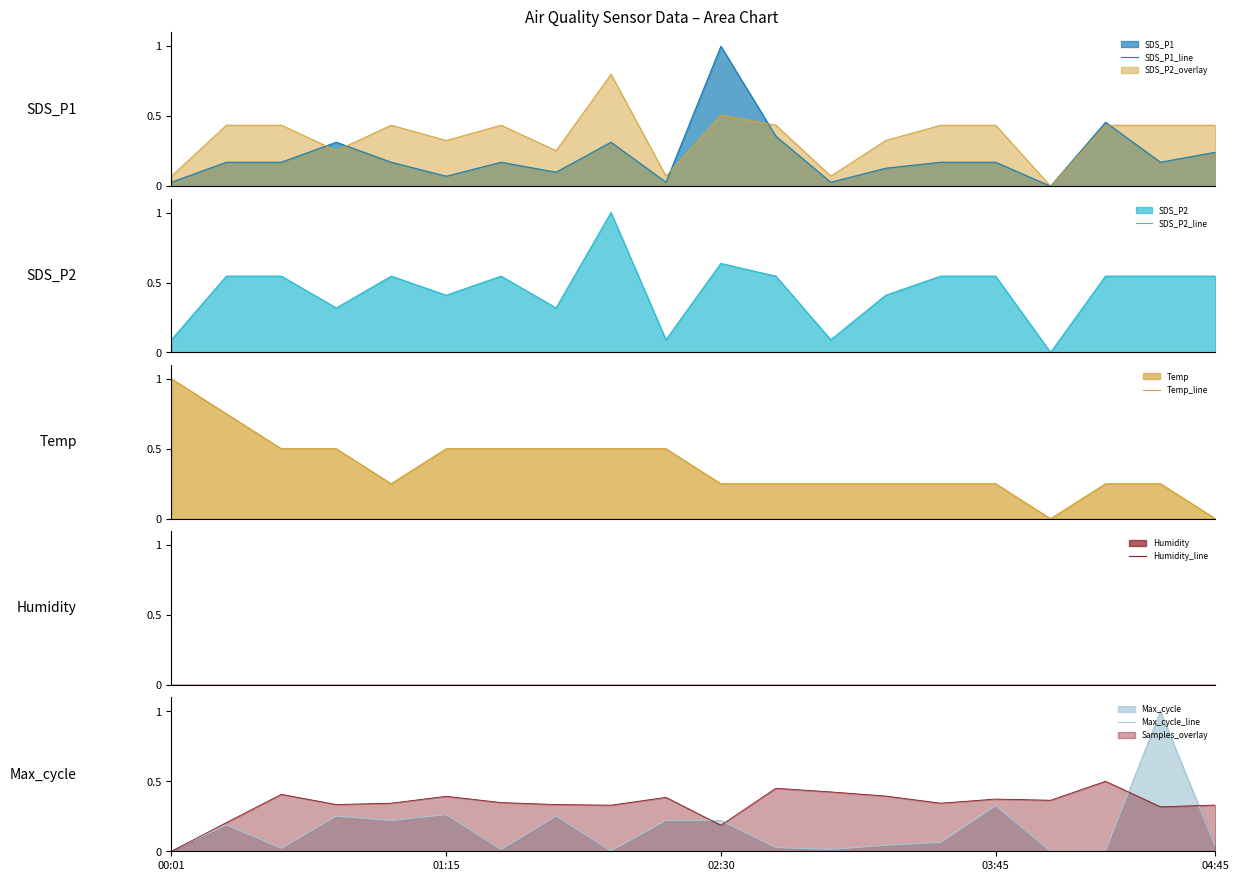

True or false: Humidity_line and SDS_P1_line intersect in this chart.

False